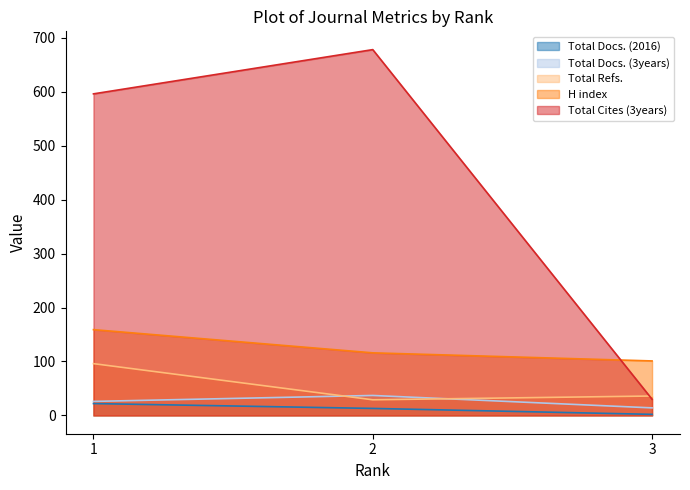

How many lines are shown in the chart?

5